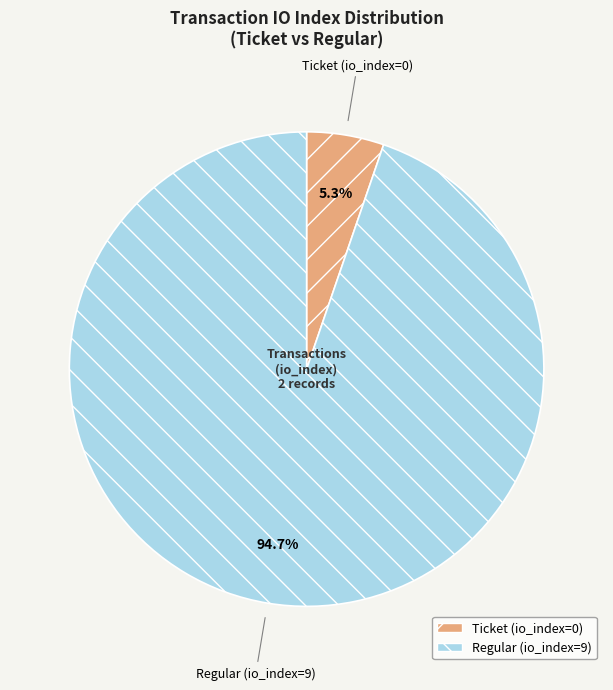

Which slice is the smallest?

Ticket (io_index=0)